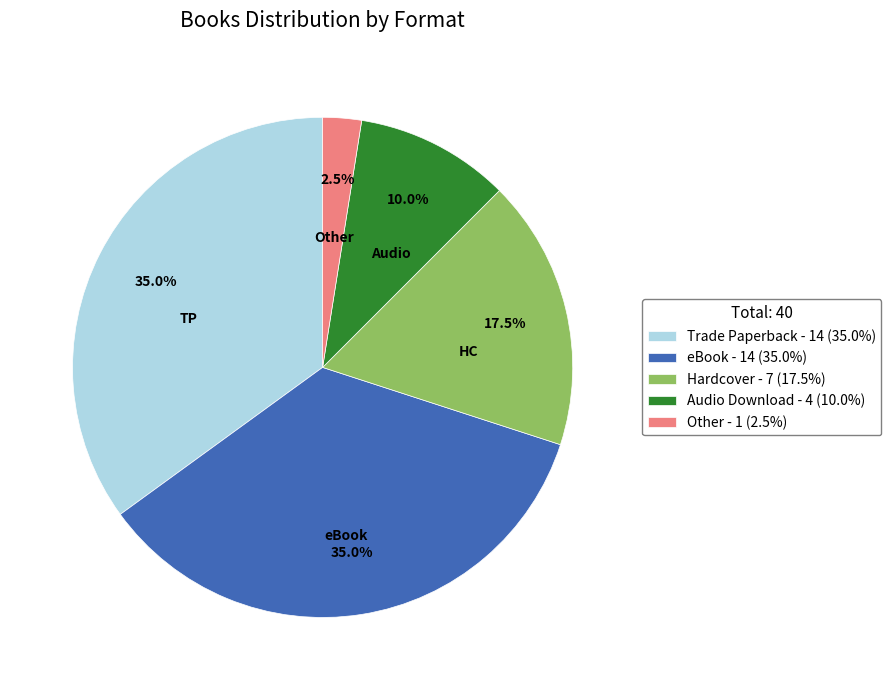

Approximately how many times larger is the value at eBook - 14 (35.0%) compared to Other - 1 (2.5%)?

14.0